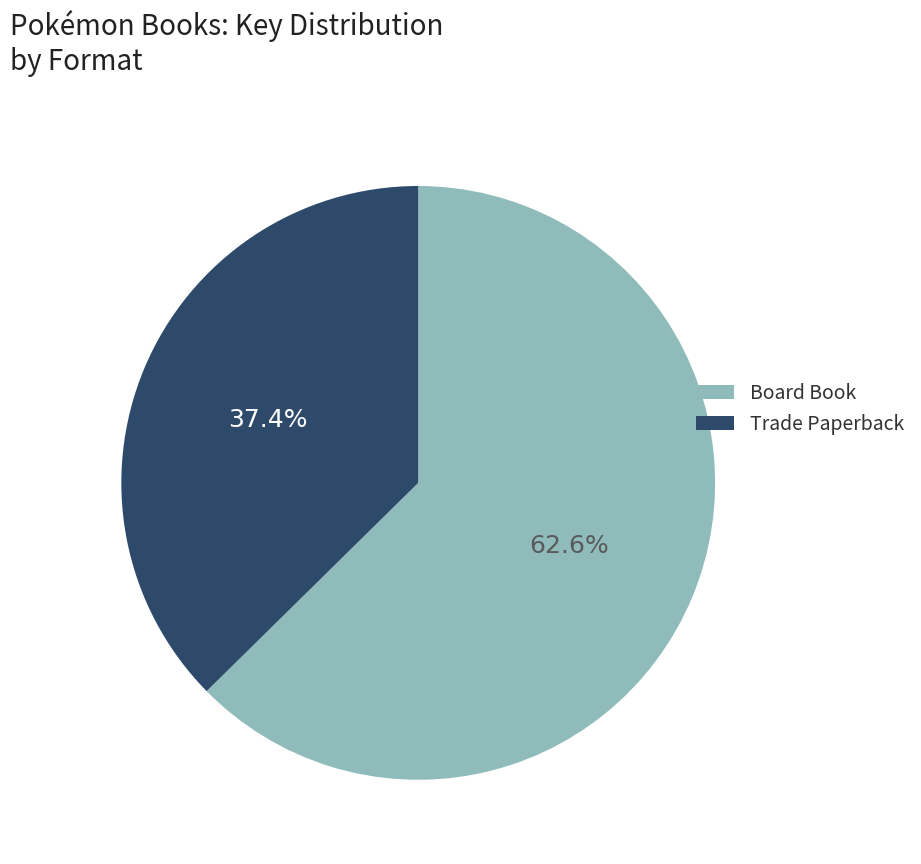

How many segments does this pie chart have?

2